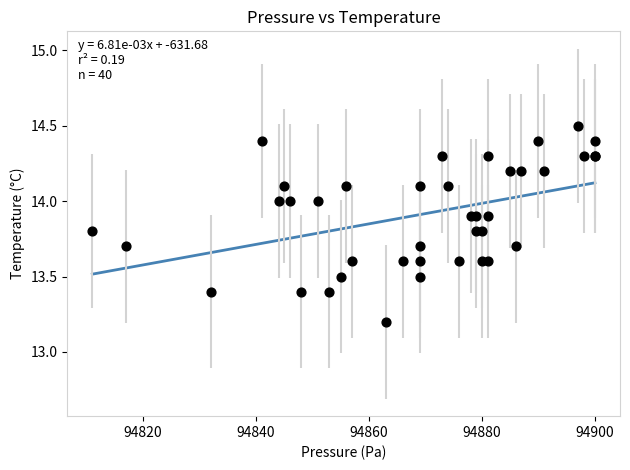

What Y value in the scatter plot is closest to 13?

13.2